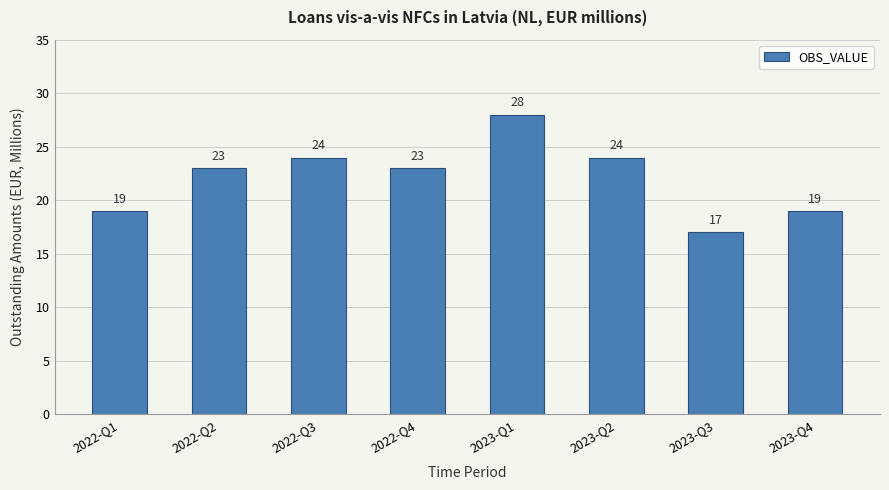

What is the difference between the values at 2023-Q1 and 2023-Q2?

4